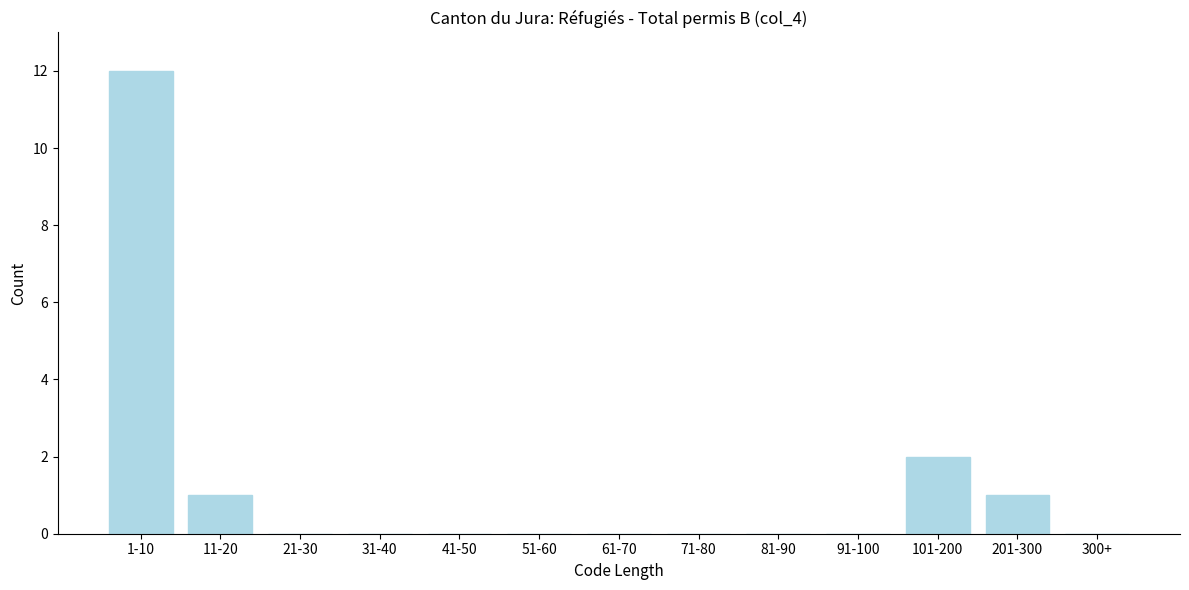

Reading right to left, transcribe all the data shown in this chart.

300+=0	201-300=1	101-200=2	91-100=0	81-90=0	71-80=0	61-70=0	51-60=0	41-50=0	31-40=0	21-30=0	11-20=1	1-10=12